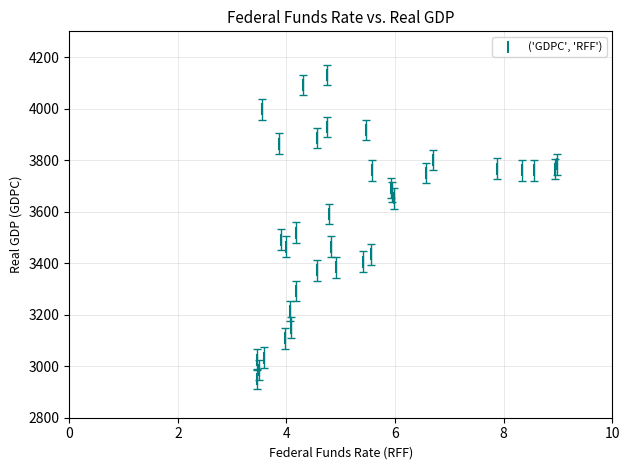

What is the range of X values (max minus min)?

5.5